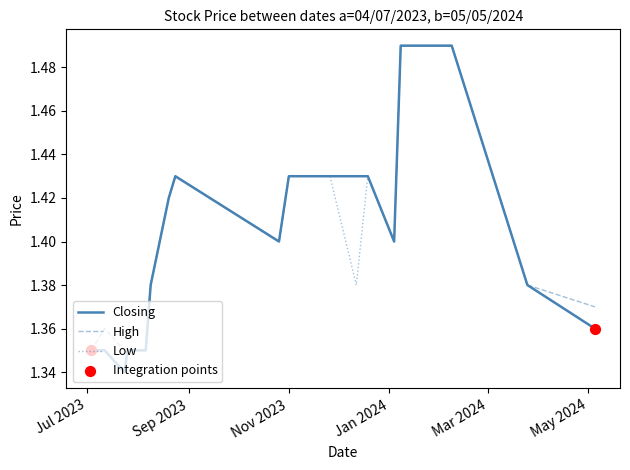

At how many categories does at least one series exceed 1?

20